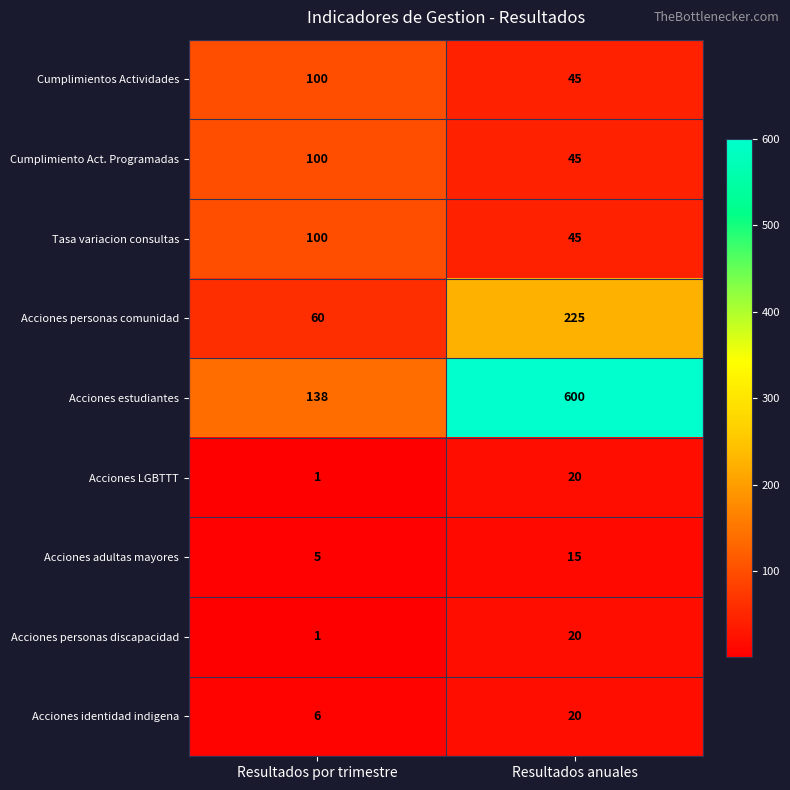

Which series has the widest spread of values?

Acciones estudiantes